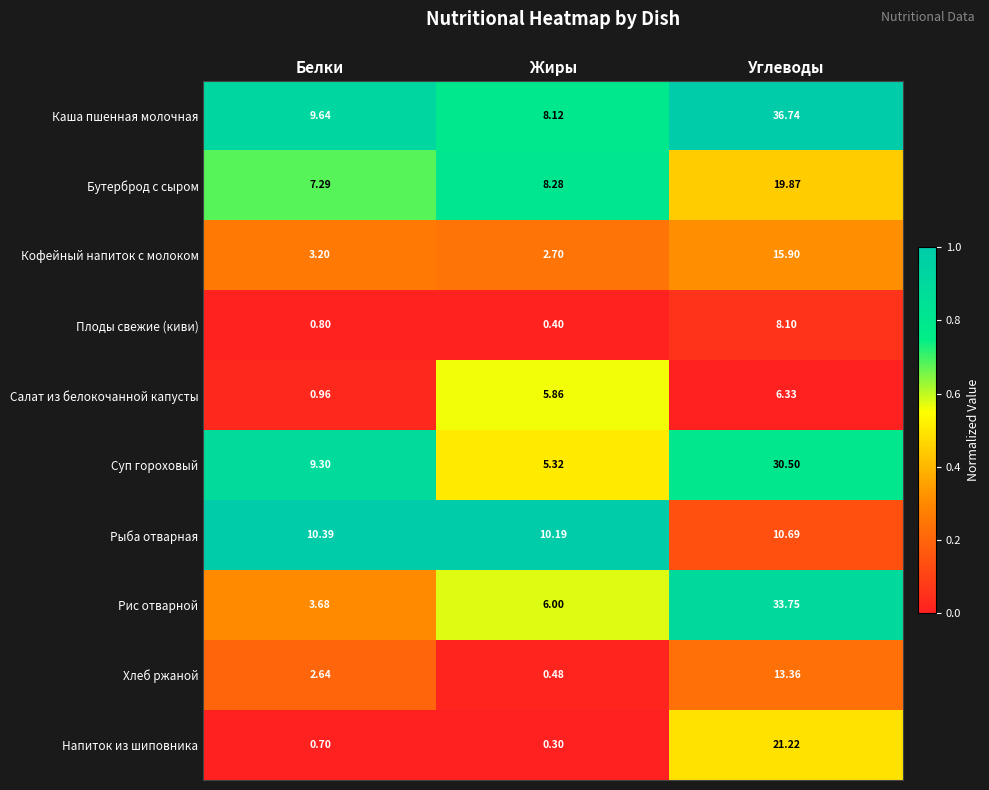

Which series changed the most between Белки and Углеводы?

Рис отварной